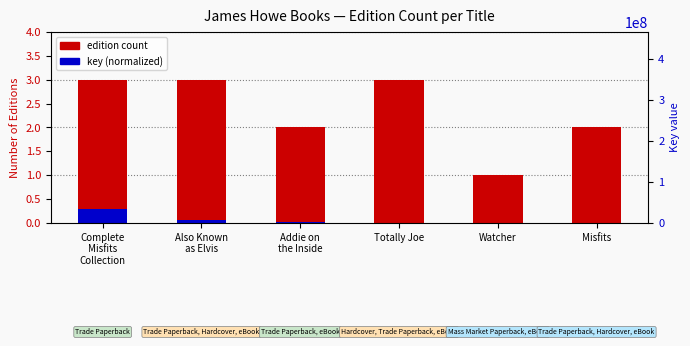

What is the average value of the Key (normalized) series?

0.1